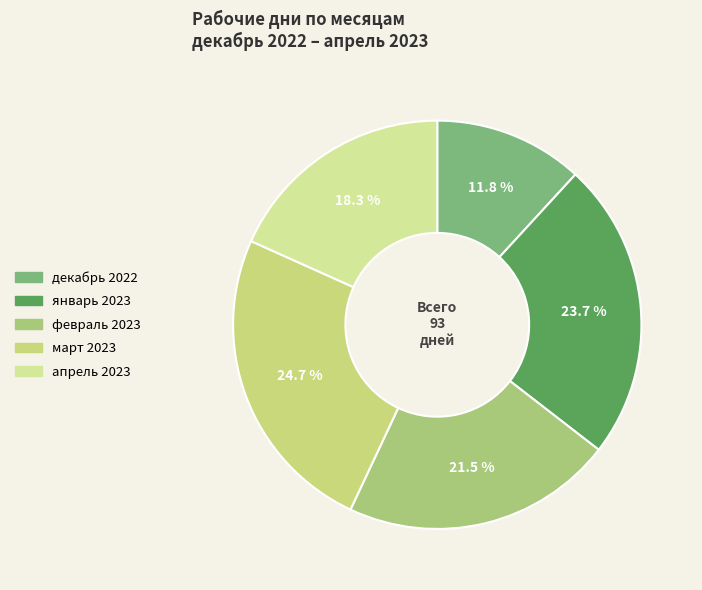

Is there a majority slice in this chart?

No